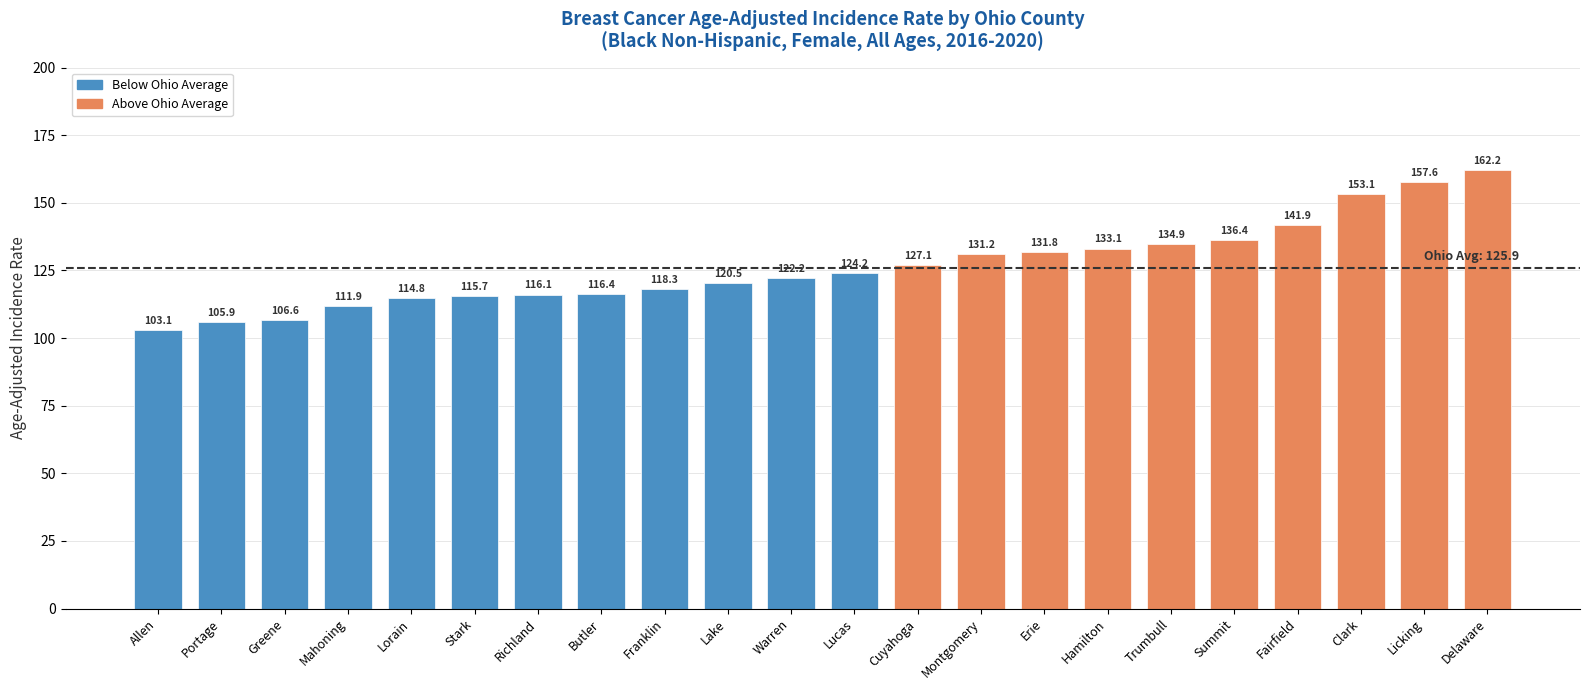

List the labels in order of value, largest first.

Delaware, Licking, Clark, Fairfield, Summit, Trumbull, Hamilton, Erie, Montgomery, Cuyahoga, Lucas, Warren, Lake, Franklin, Butler, Richland, Stark, Lorain, Mahoning, Greene, Portage, Allen